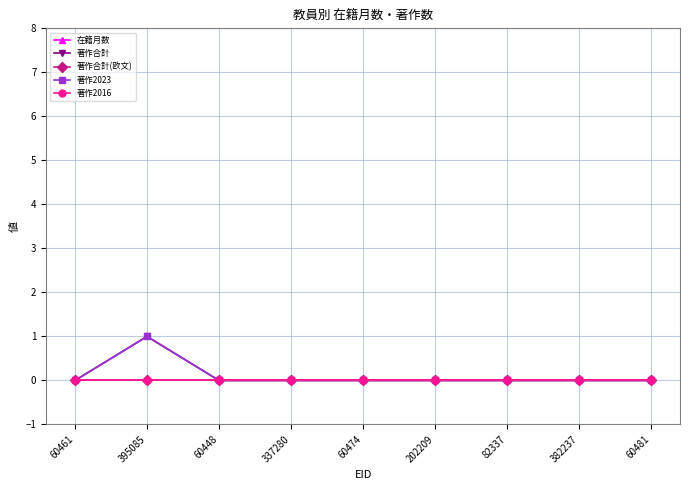

The value of 著作合計(欧文) at 60461 is 0. True or false?

True